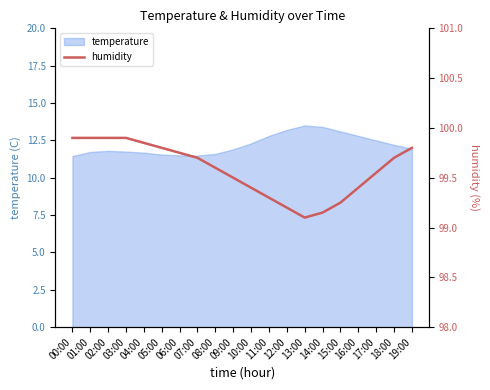

Where is the data nearest to the value 99?

13:00